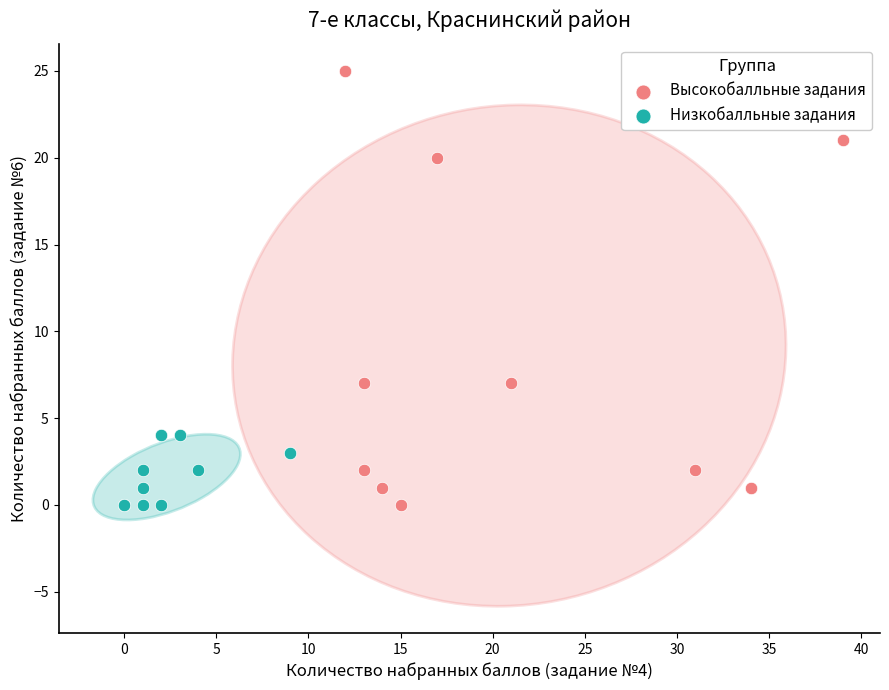

Which series has the widest spread of Y values?

Высокобалльные задания